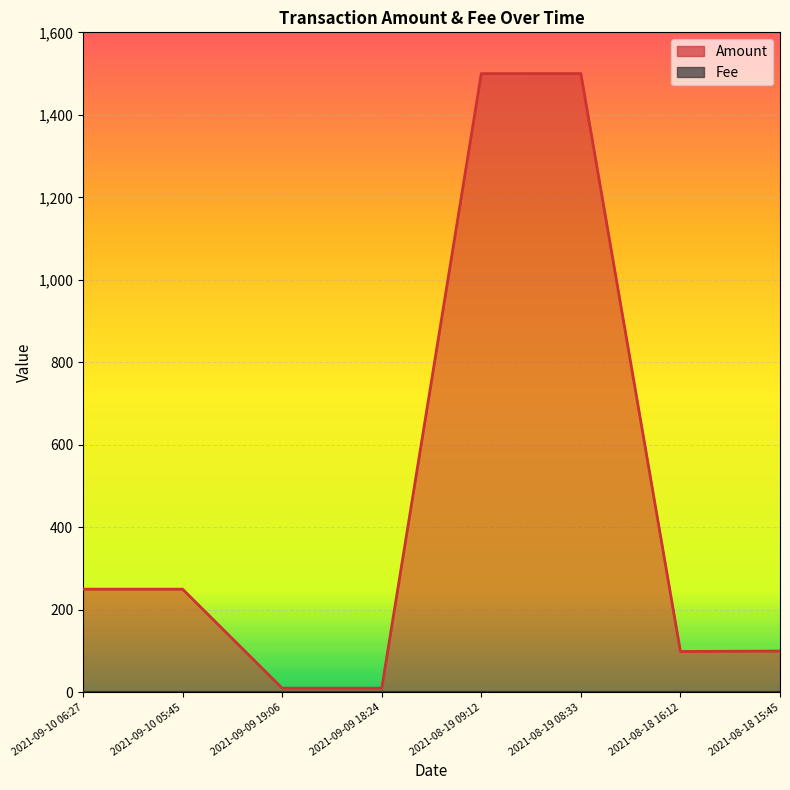

What position from the left is 2021-08-19 09:12?

5